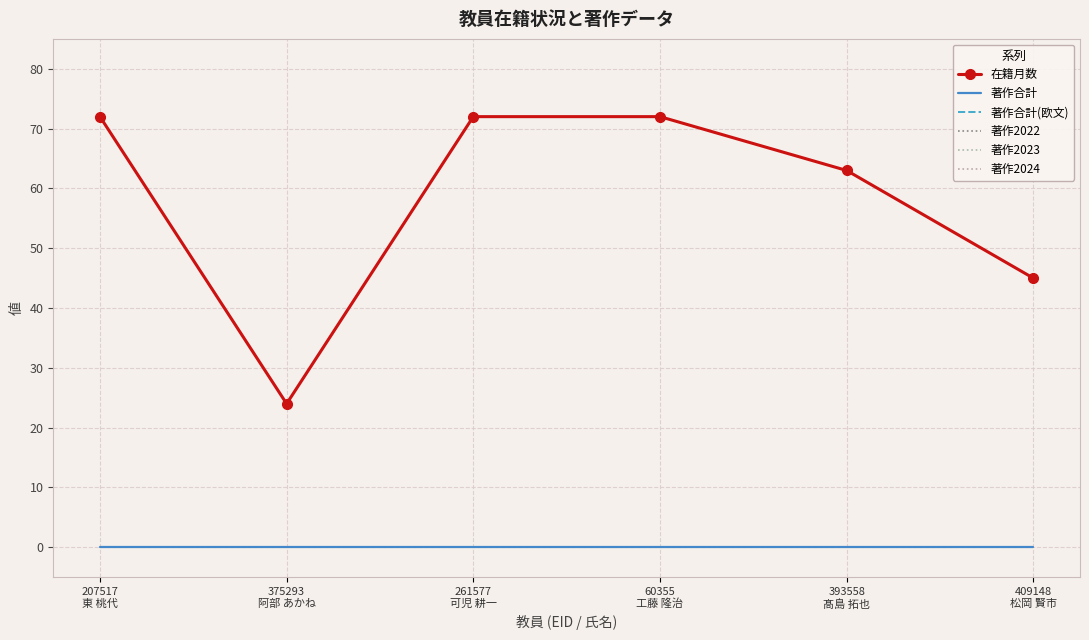

What position from the left is 261577
可児 耕一?

3